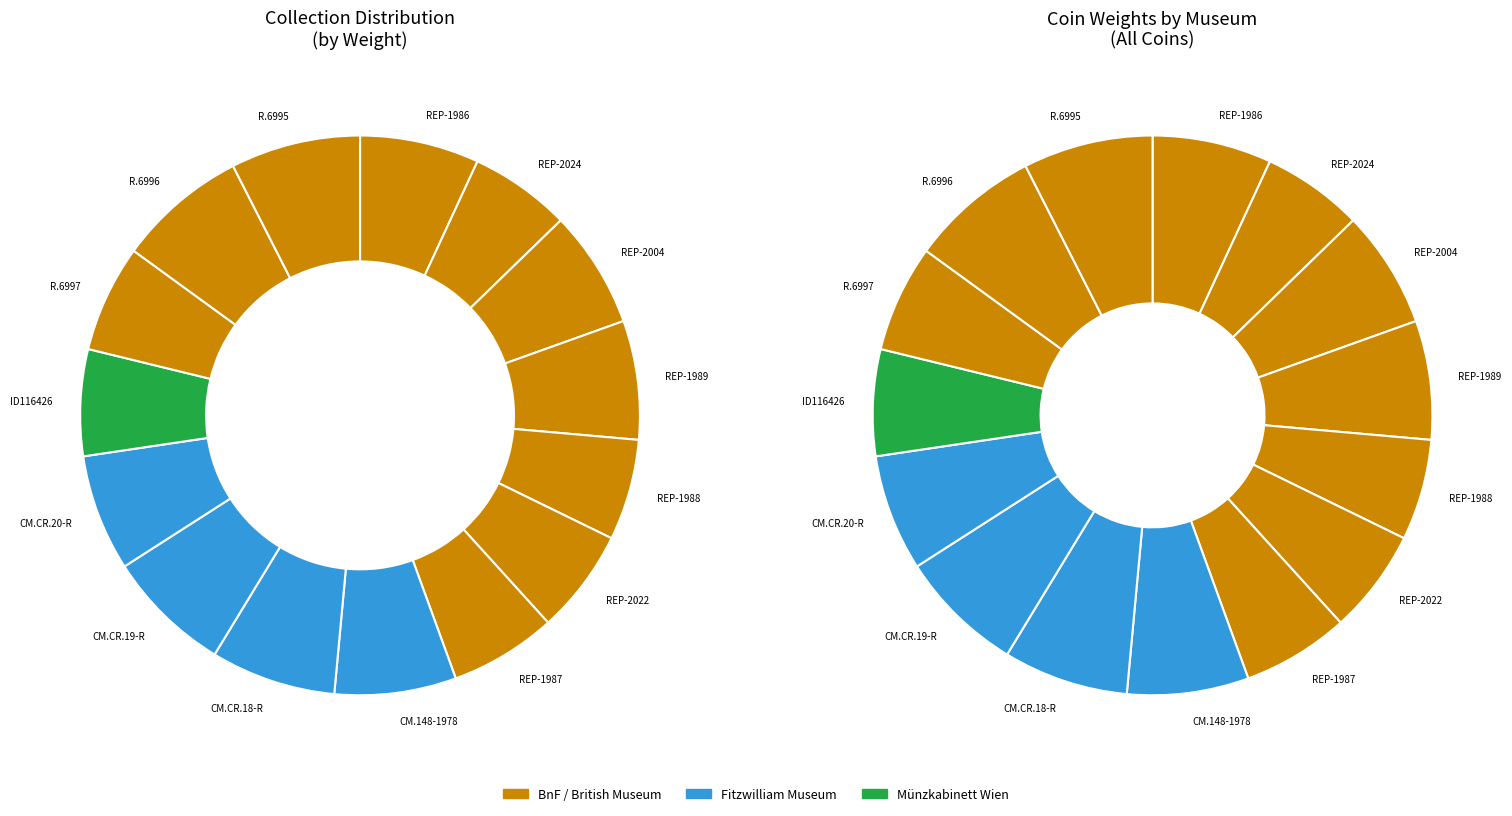

Which category has the smallest portion of the pie?

REP-2024